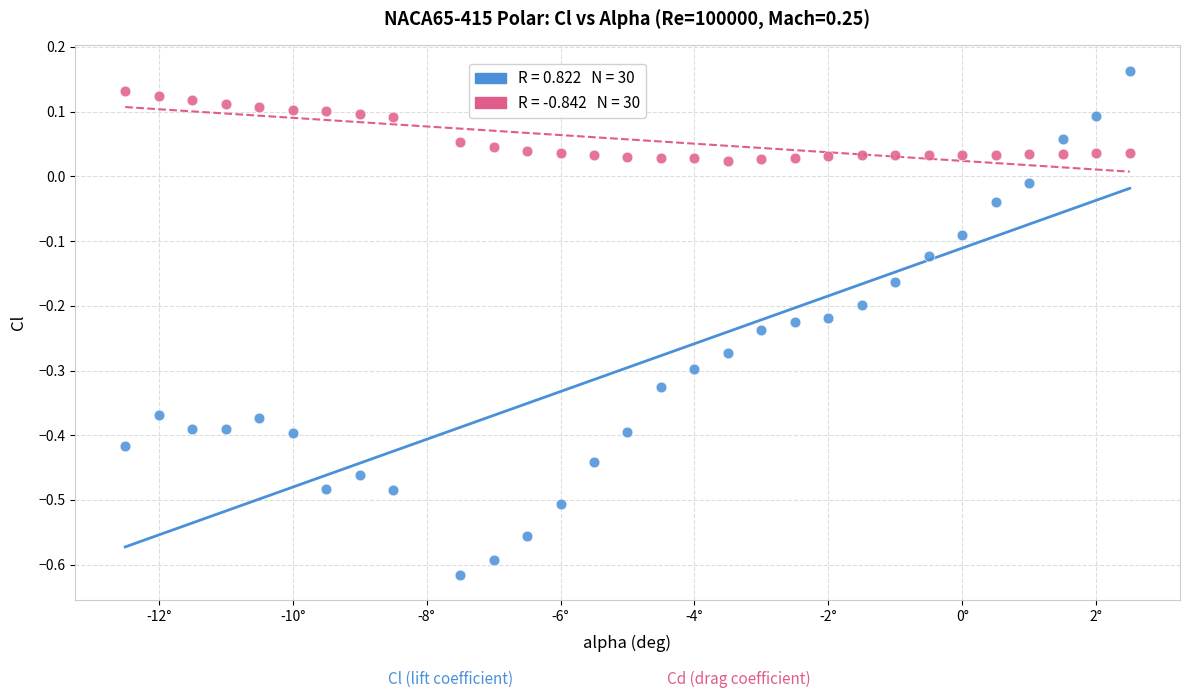

Across all data points, what is the range of X values (max minus min)?

15.0